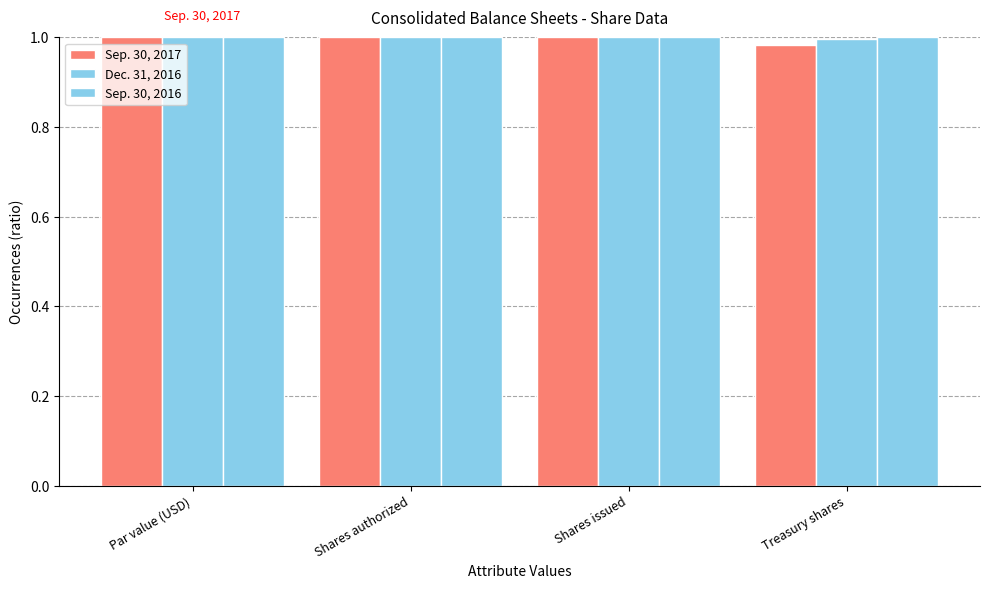

Reading left to right, transcribe all the data shown in this chart.

Sep. 30, 2017: Par value (USD)=1.0	Shares authorized=1.0	Shares issued=1.0	Treasury shares=1.0
Dec. 31, 2016: Par value (USD)=1.0	Shares authorized=1.0	Shares issued=1.0	Treasury shares=1.0
Sep. 30, 2016: Par value (USD)=1.0	Shares authorized=1.0	Shares issued=1.0	Treasury shares=1.0